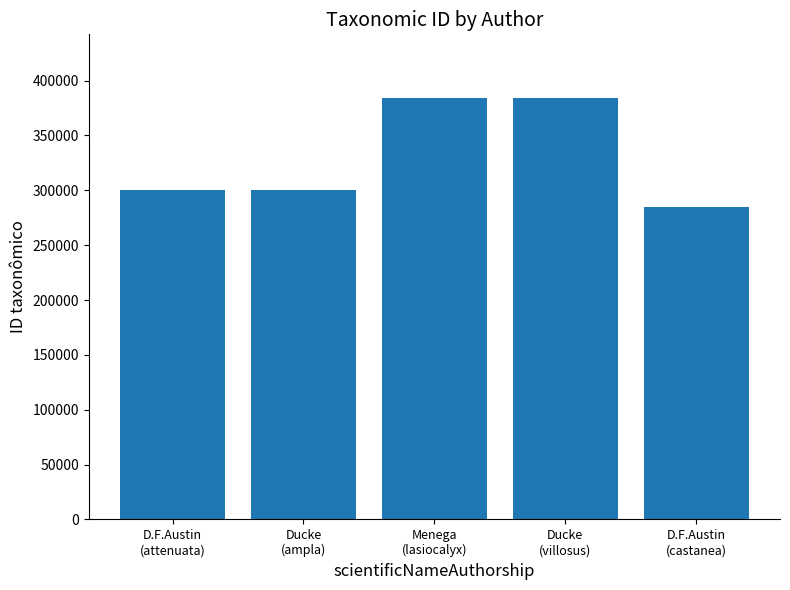

Is it true that the value at Ducke
(villosus) is 188745?

False